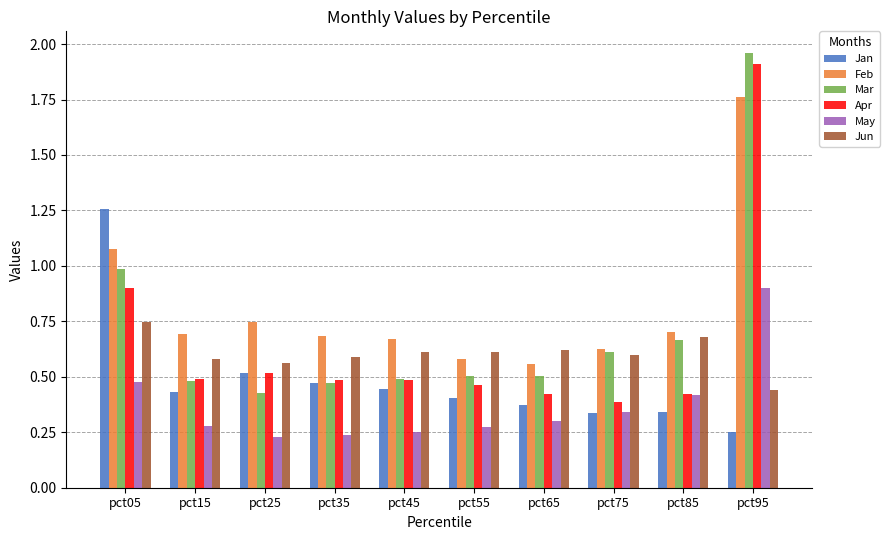

What is the difference between the maximum and minimum values in the Jan series?

1.0